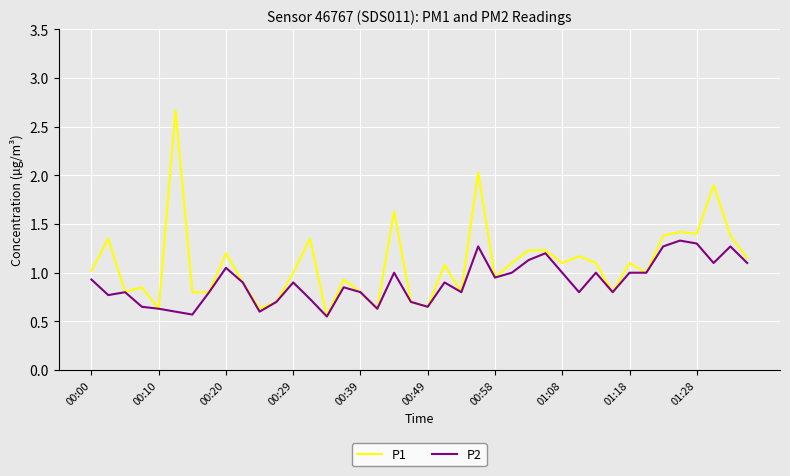

Which series has the largest total across all categories?

P1